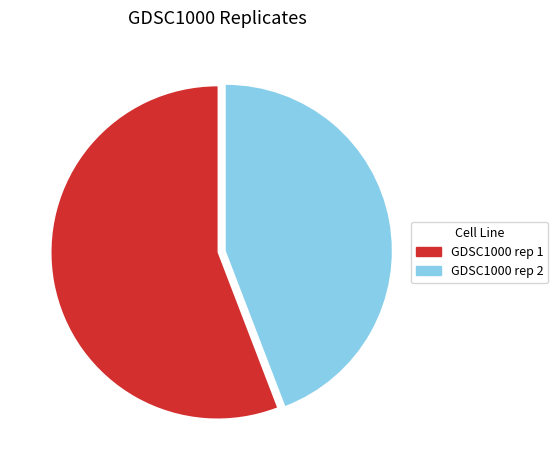

What is the largest slice in the pie chart?

GDSC1000 rep 1